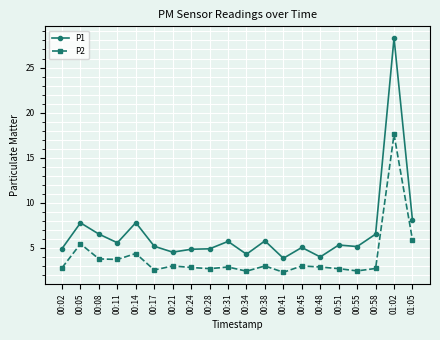

Which series has the largest total across all categories?

P1